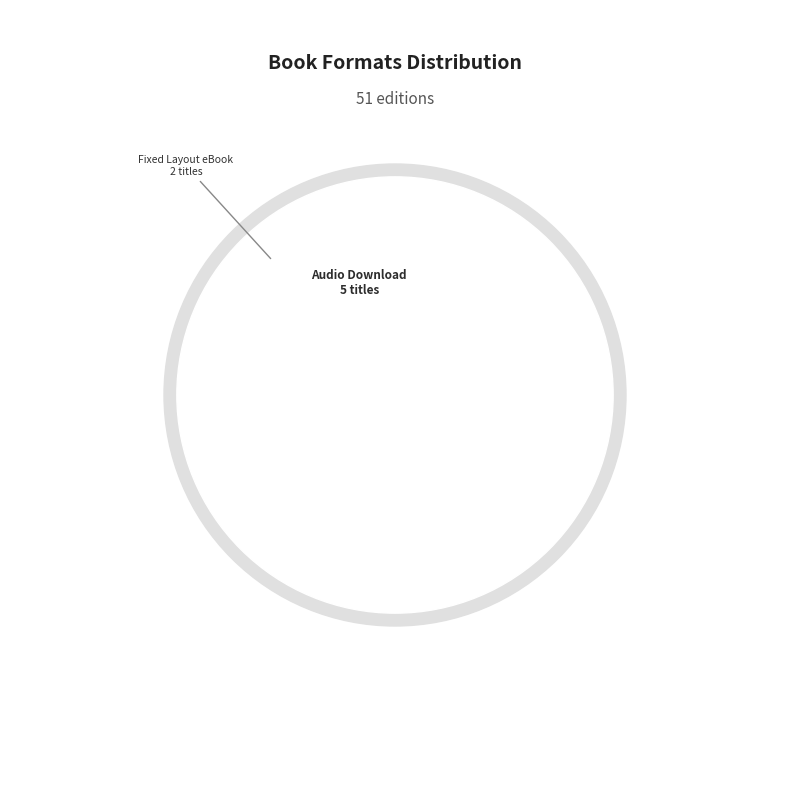

To the nearest percent, what is the difference between the Hardcover and Fixed Layout eBook slice percentages?

31%